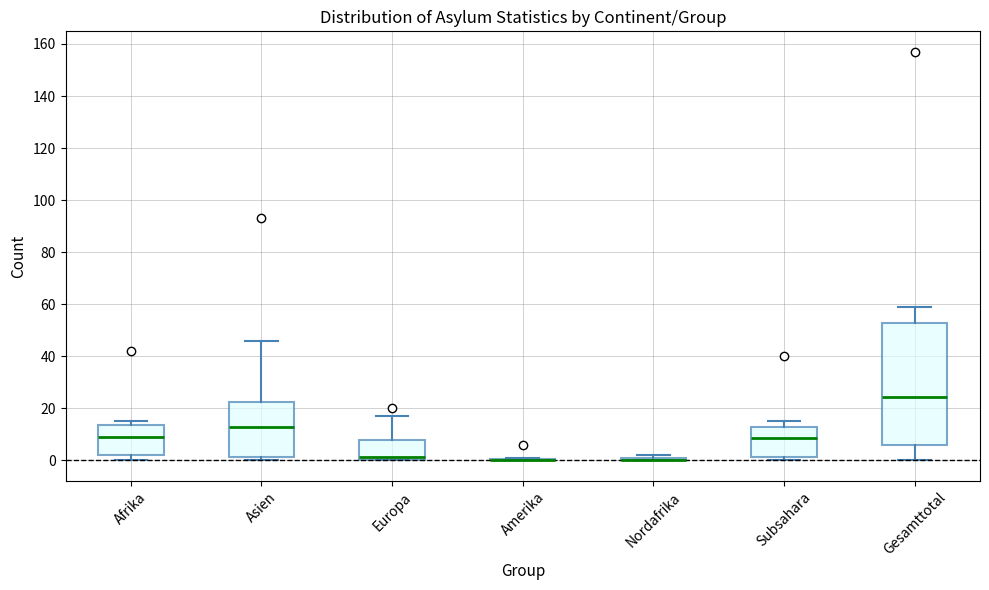

Comparing the boxes themselves (not the whiskers), which one is the tallest?

Gesamttotal